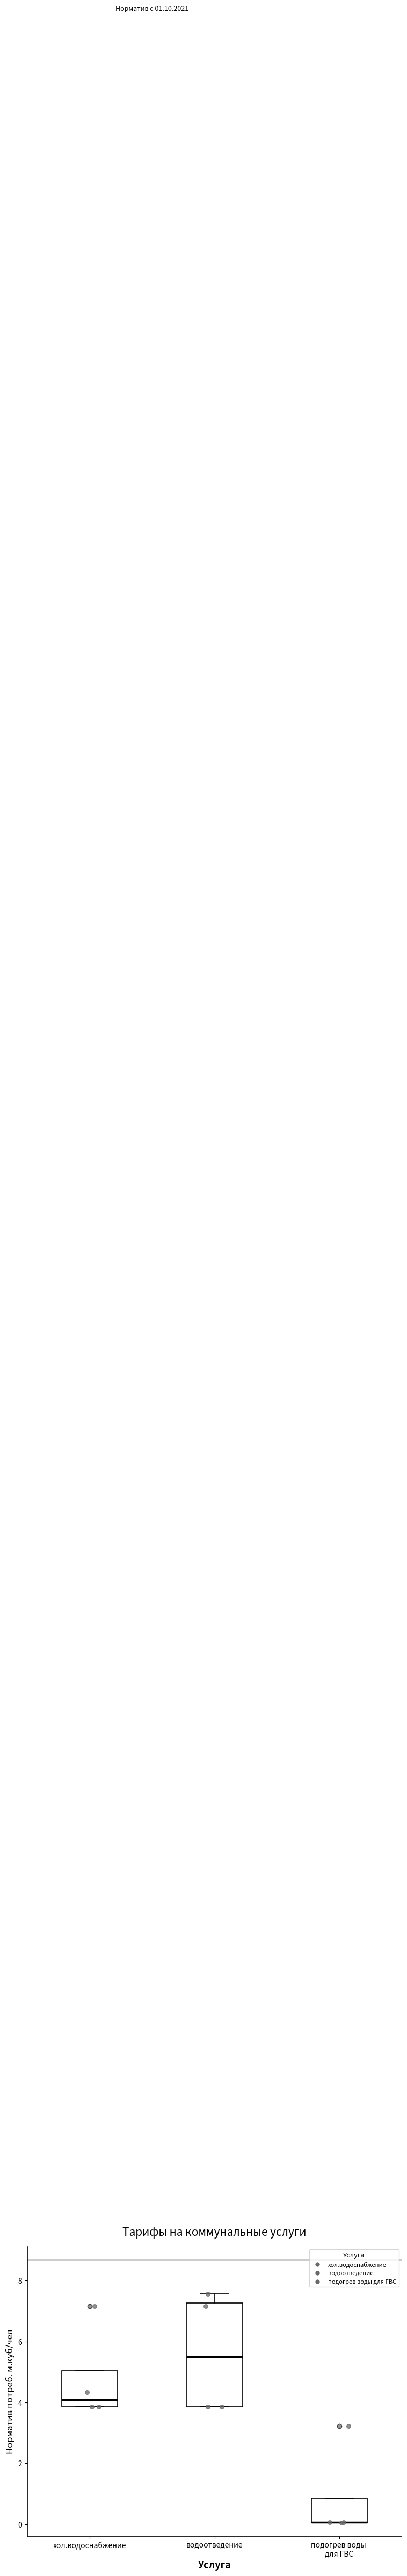

Comparing the boxes themselves (not the whiskers), which one is the tallest?

водоотведение